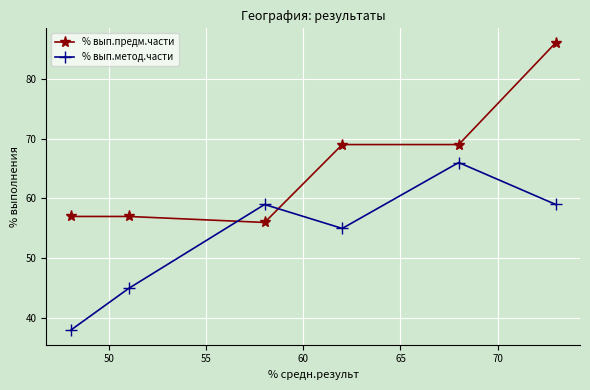

At how many categories does at least one series exceed 64?

3